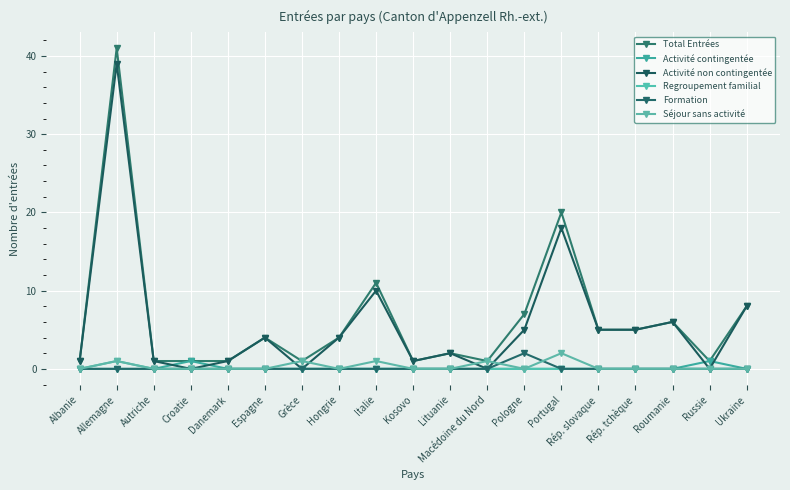

Does the chart have visible grid lines?

Yes